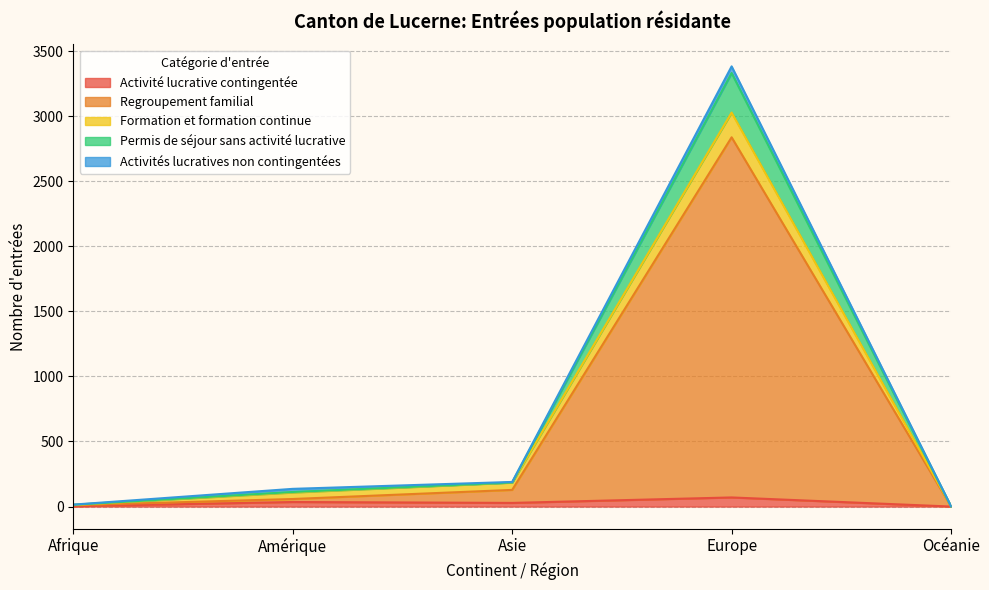

At which category is the sum across all series the highest?

Europe